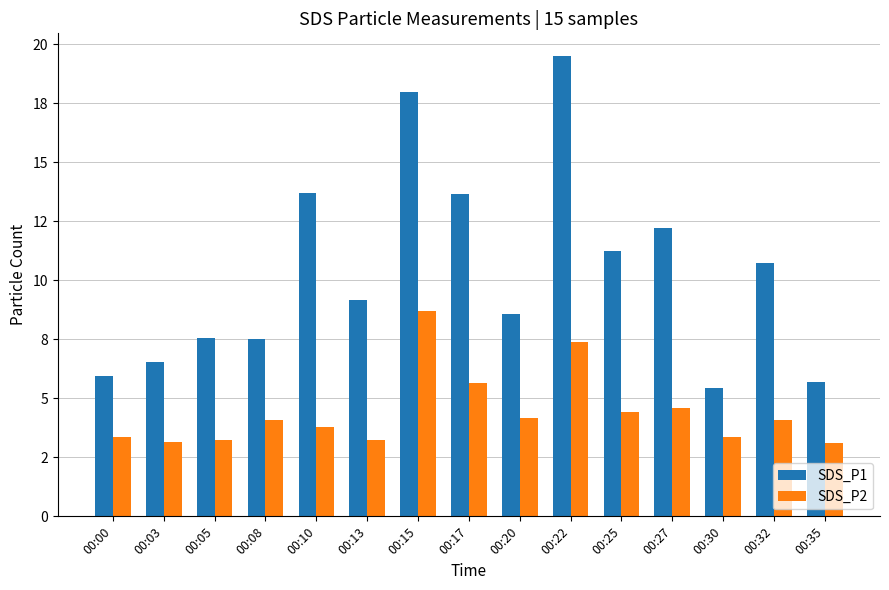

At 00:03, list the series in order from largest to smallest.

SDS_P1, SDS_P2